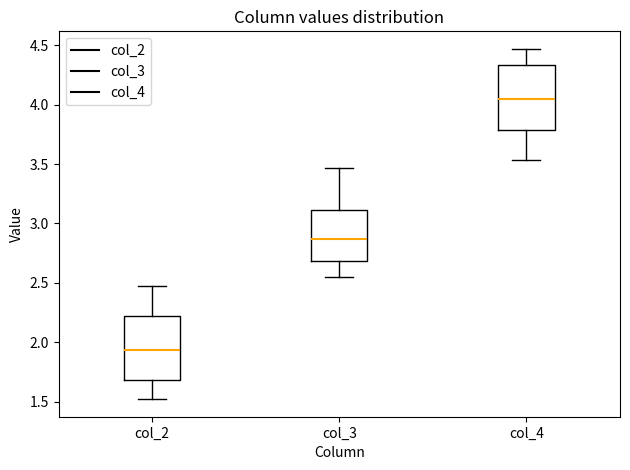

Reading left to right, transcribe this box plot: for each box, give where its median line is, the range the box spans, and where its two whiskers end, as read against the y-axis. The values are not printed on the chart, so give them approximately, as read against the axis.

col_2: median 1.95, box 1.70 to 2.20, whiskers 1.50 to 2.45
col_3: median 2.85, box 2.70 to 3.10, whiskers 2.55 to 3.45
col_4: median 4.05, box 3.80 to 4.35, whiskers 3.55 to 4.45